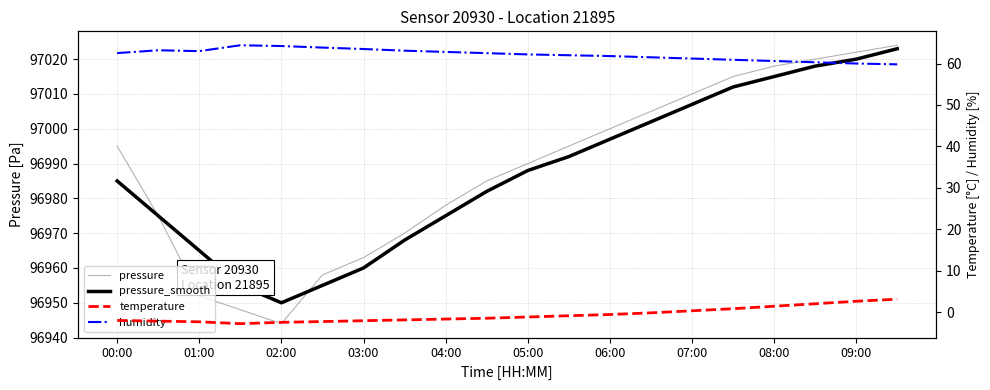

Which series changed the most between 08:00 and 15?

pressure